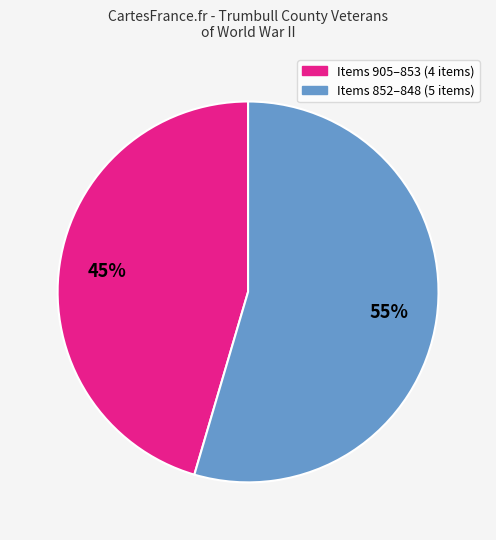

To the nearest percent, what is the average slice percentage?

50%